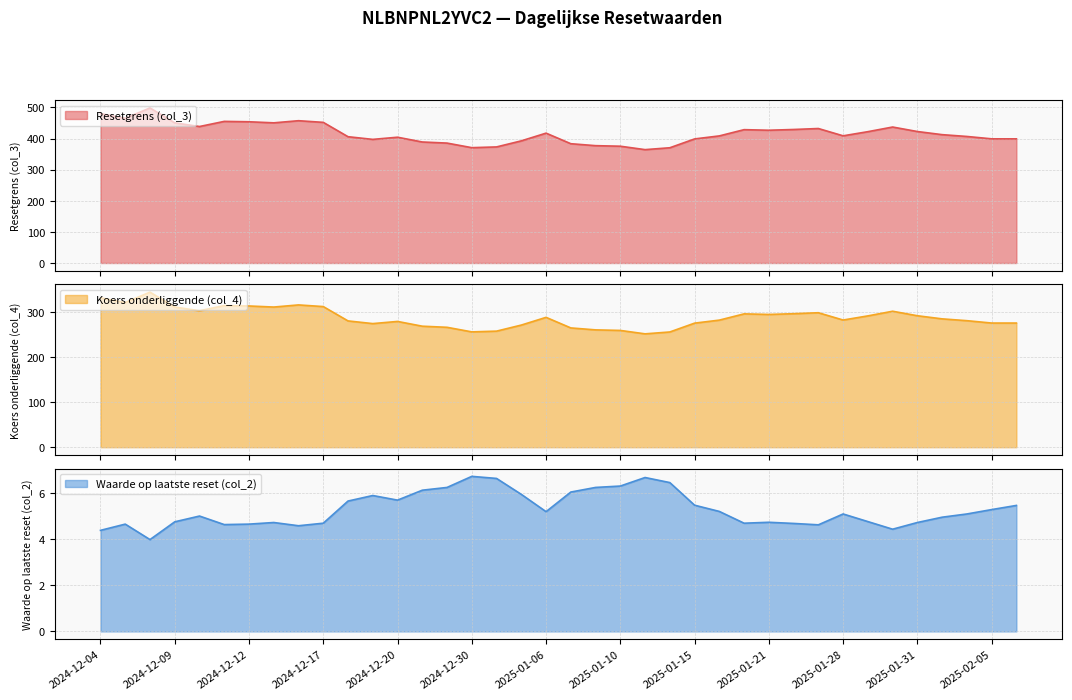

The value of Waarde op laatste reset (col_2) at 2025-01-15 is 5.5. True or false?

True